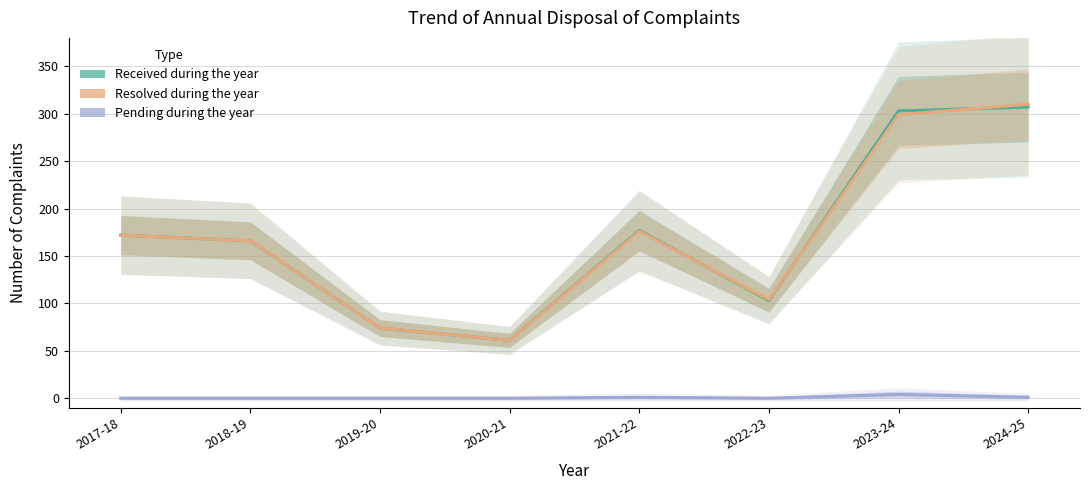

Reading left to right, transcribe all the data shown in this chart.

Received during the year: 2017-18=172	2018-19=166	2019-20=74	2020-21=61	2021-22=177	2022-23=103	2023-24=303	2024-25=307
Resolved during the year: 2017-18=172	2018-19=166	2019-20=74	2020-21=61	2021-22=176	2022-23=104	2023-24=299	2024-25=310
Pending during the year: 2017-18=0	2018-19=0	2019-20=0	2020-21=0	2021-22=1	2022-23=0	2023-24=4	2024-25=1